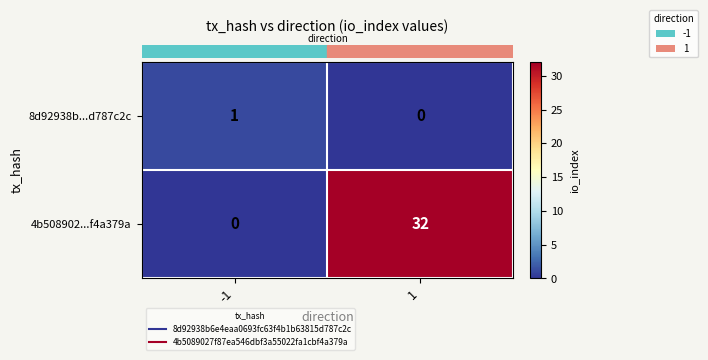

At which category is the sum across all series the highest?

1